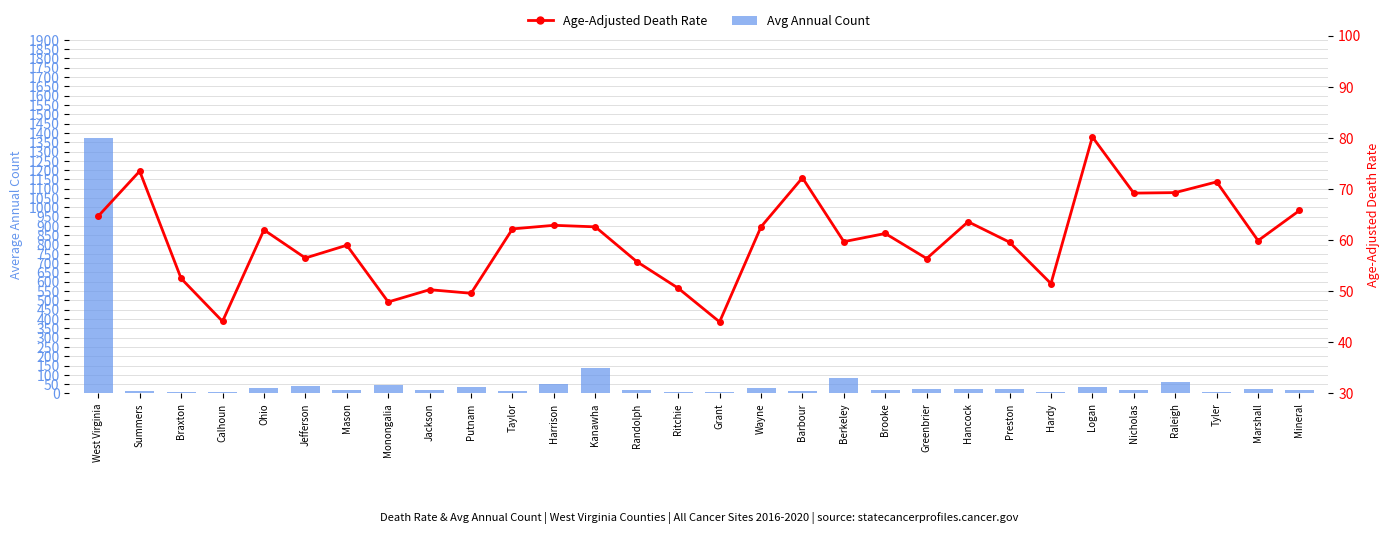

What is the average value of the Avg Annual Count series?

73.4